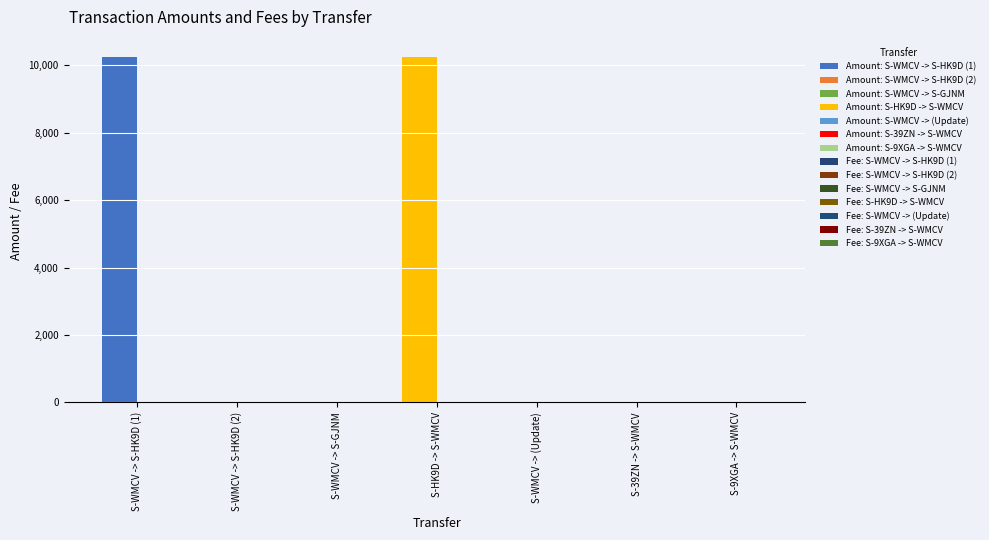

Reading left to right, what are all the values shown in this chart?

Amount: S-HK9D-P74Q-XDEJ-D6PGM=10250.0	S-HK9D-P74Q-XDEJ-D6PGM=1.0	S-GJNM-9VVR-697T-D3VJE=1.0	S-WMCV-78E3-X6D6-4DZMQ=10249.6	=0.0	S-WMCV-78E3-X6D6-4DZMQ=5.0	S-WMCV-78E3-X6D6-4DZMQ=2.0
Fee: S-HK9D-P74Q-XDEJ-D6PGM=1.0	S-HK9D-P74Q-XDEJ-D6PGM=1.0	S-GJNM-9VVR-697T-D3VJE=1.0	S-WMCV-78E3-X6D6-4DZMQ=2.0	=1.0	S-WMCV-78E3-X6D6-4DZMQ=1.0	S-WMCV-78E3-X6D6-4DZMQ=1.0